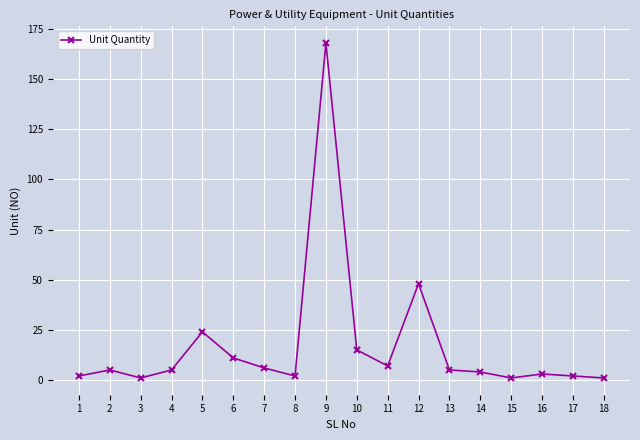

How many lines are shown in the chart?

1